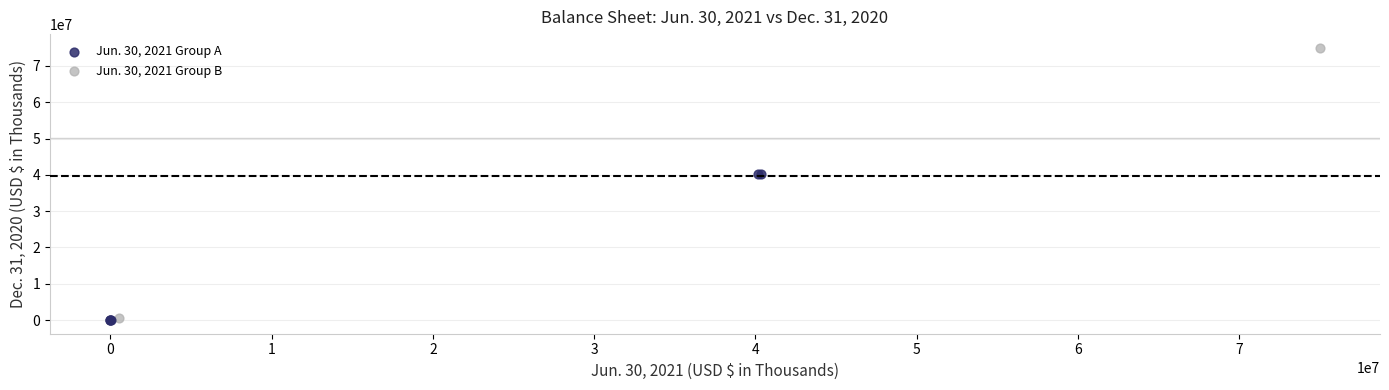

Which series reaches the maximum Y coordinate?

Jun. 30, 2021 Group B